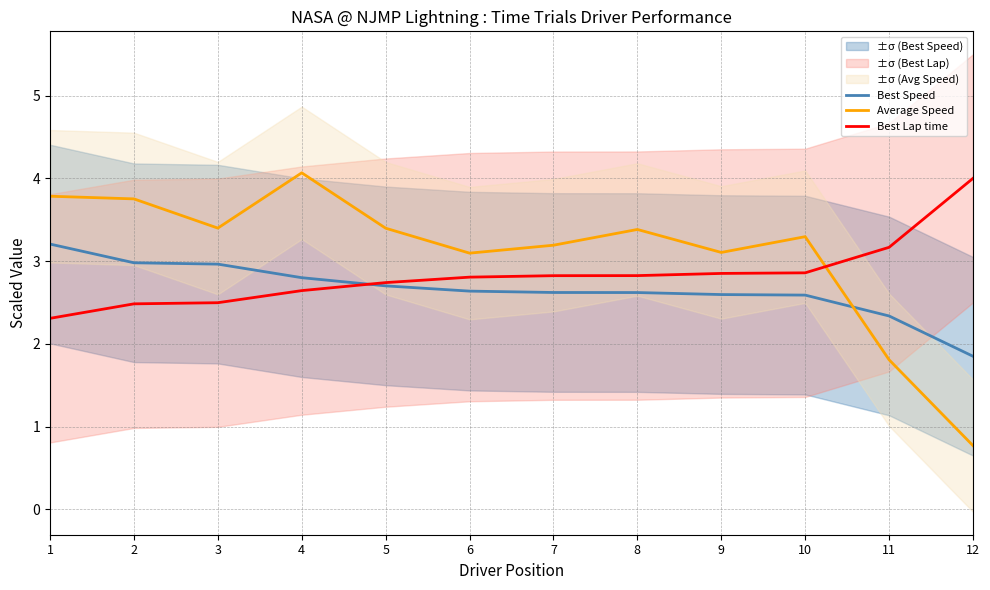

What is the difference between the highest and lowest values at 7?

0.6